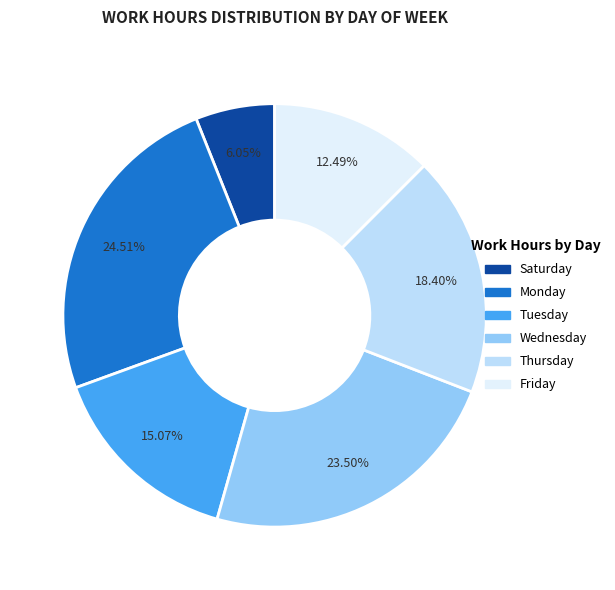

To the nearest percent, what is the difference between the largest and smallest slice percentages?

18%